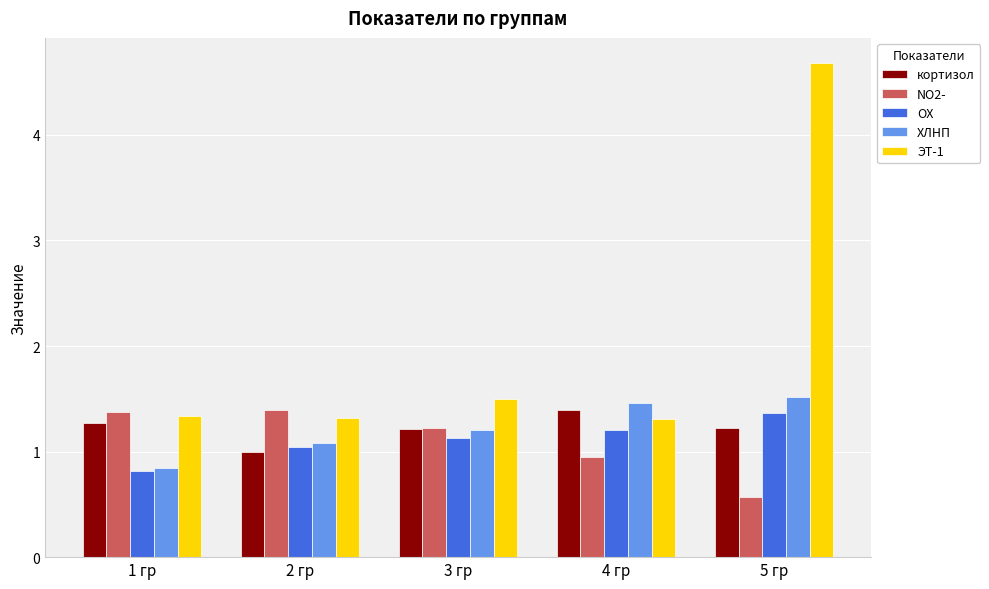

Which series has the largest range (max minus min)?

ЭТ-1